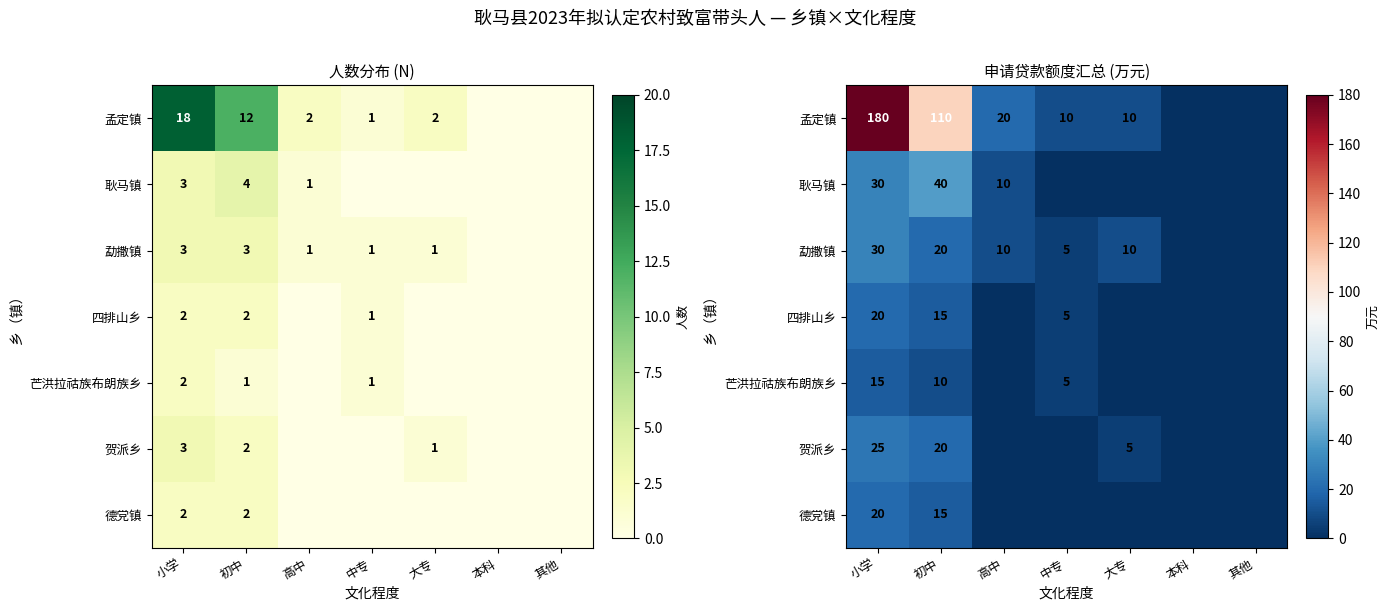

Where is 四排山乡 nearest to the value 10?

初中